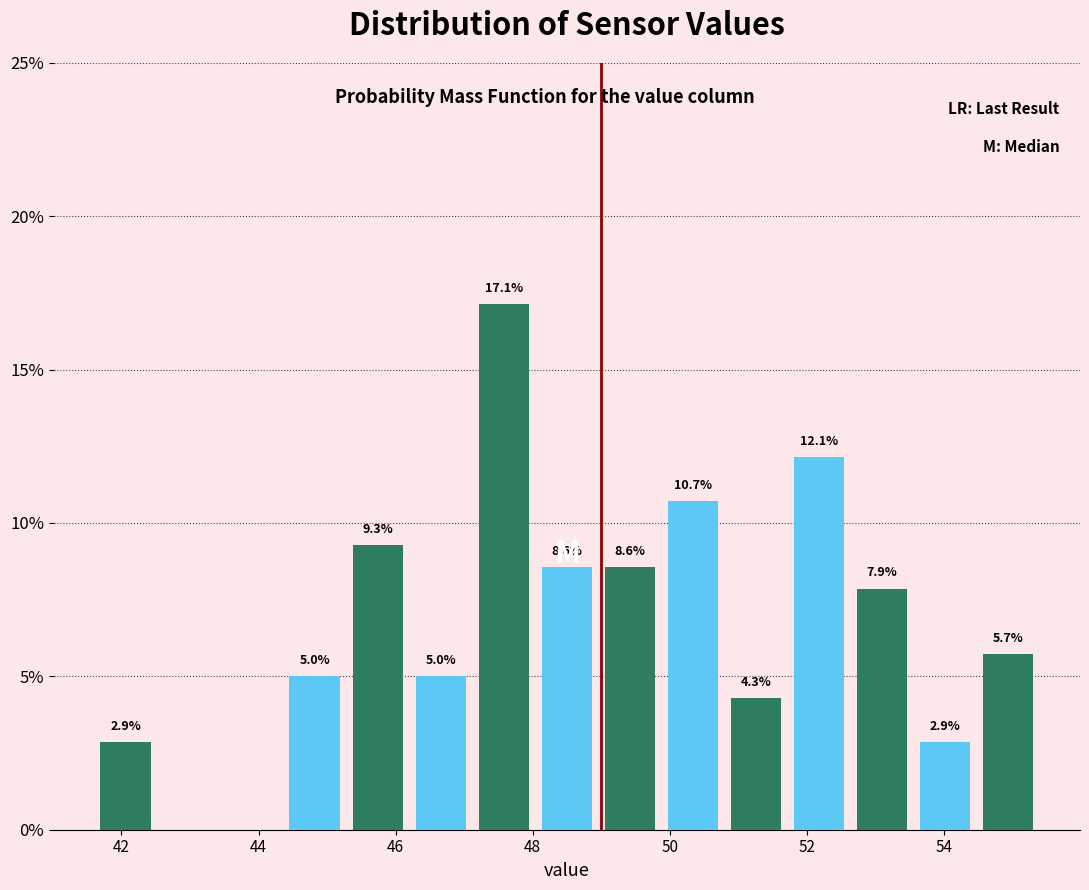

Which range on the x-axis has the tallest bar?

47.12 to 48.04